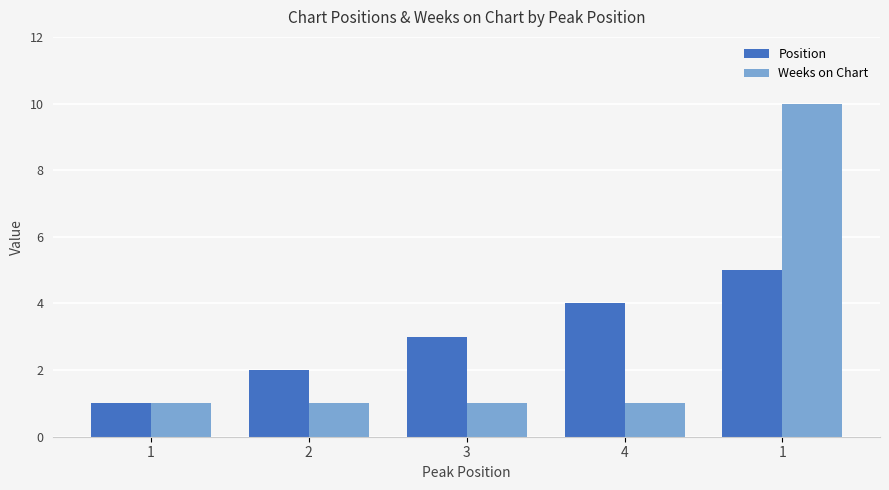

Reading right to left, what are all the values shown in this chart?

Position: 5	4	3	2	1
Weeks on Chart: 10	1	1	1	1